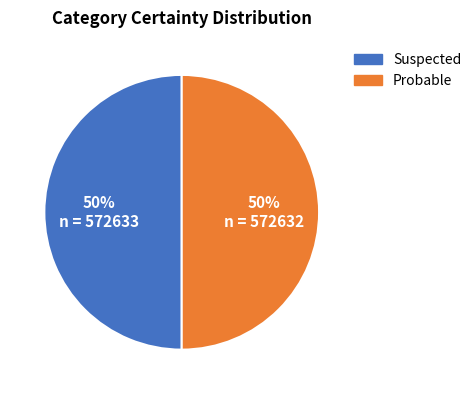

To the nearest percent, what is the combined percentage of Probable and Suspected?

100%